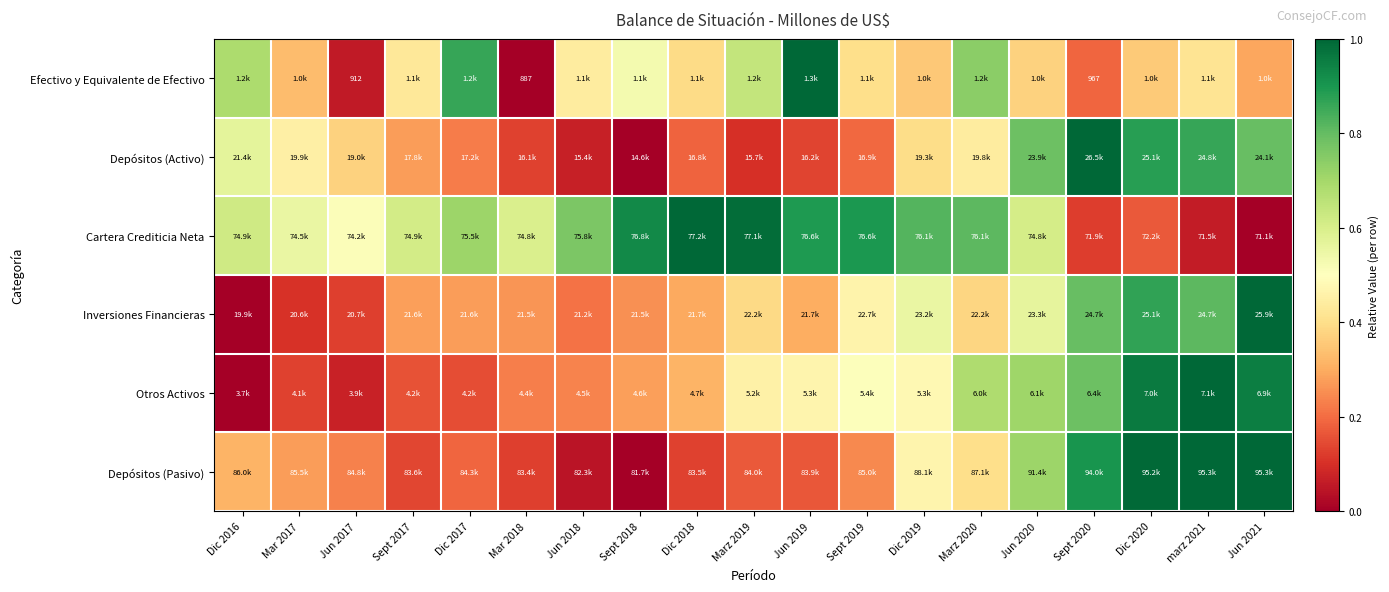

Where is Efectivo y Equivalente de Efectivo nearest to the value 0?

Mar 2018